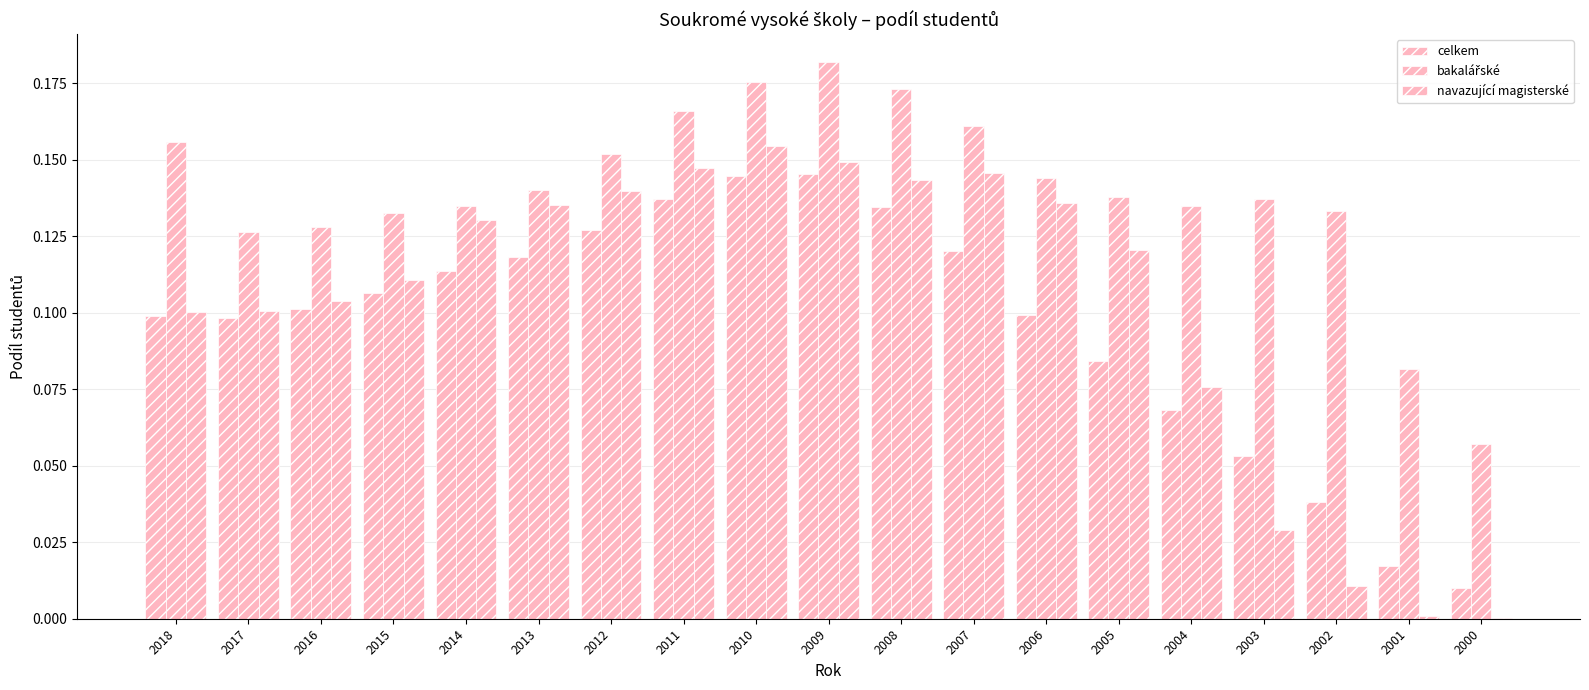

Are the bars horizontal?

No